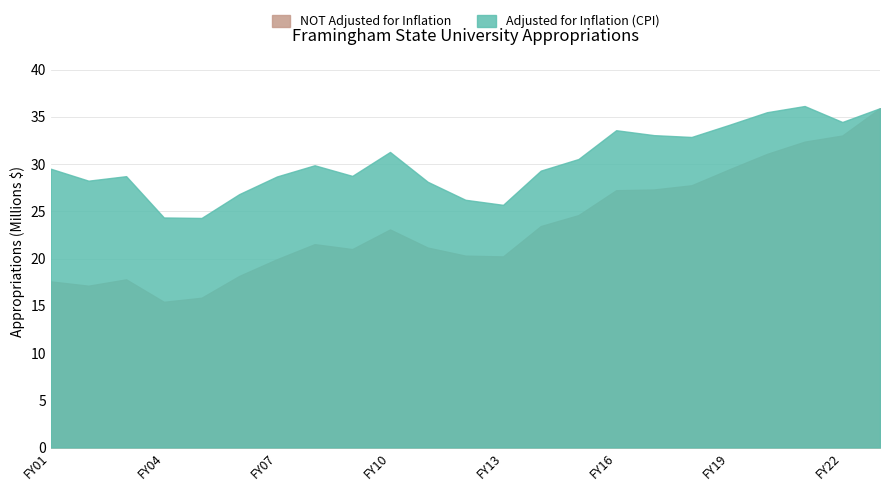

The NOT Adjusted for Inflation series shows 20973090 at FY05. True or false?

False